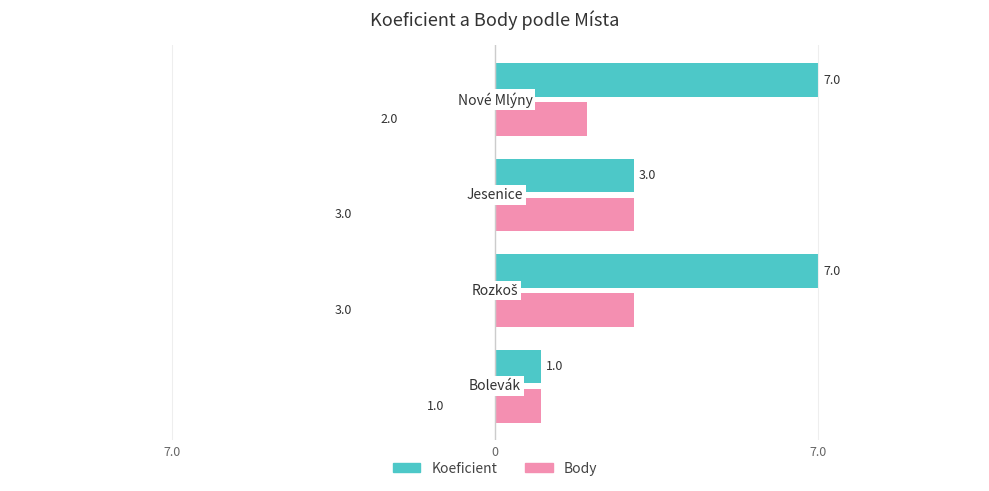

What are all the series names shown in the legend?

Koeficient, Body